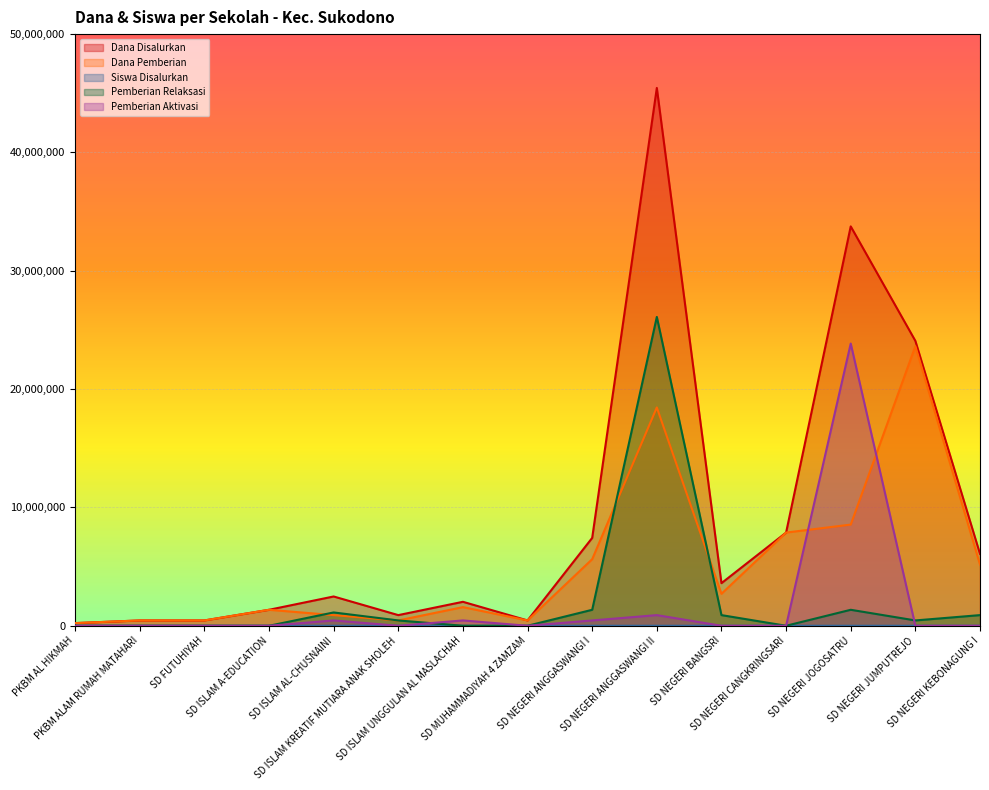

Which series has the largest range (max minus min)?

Dana Disalurkan